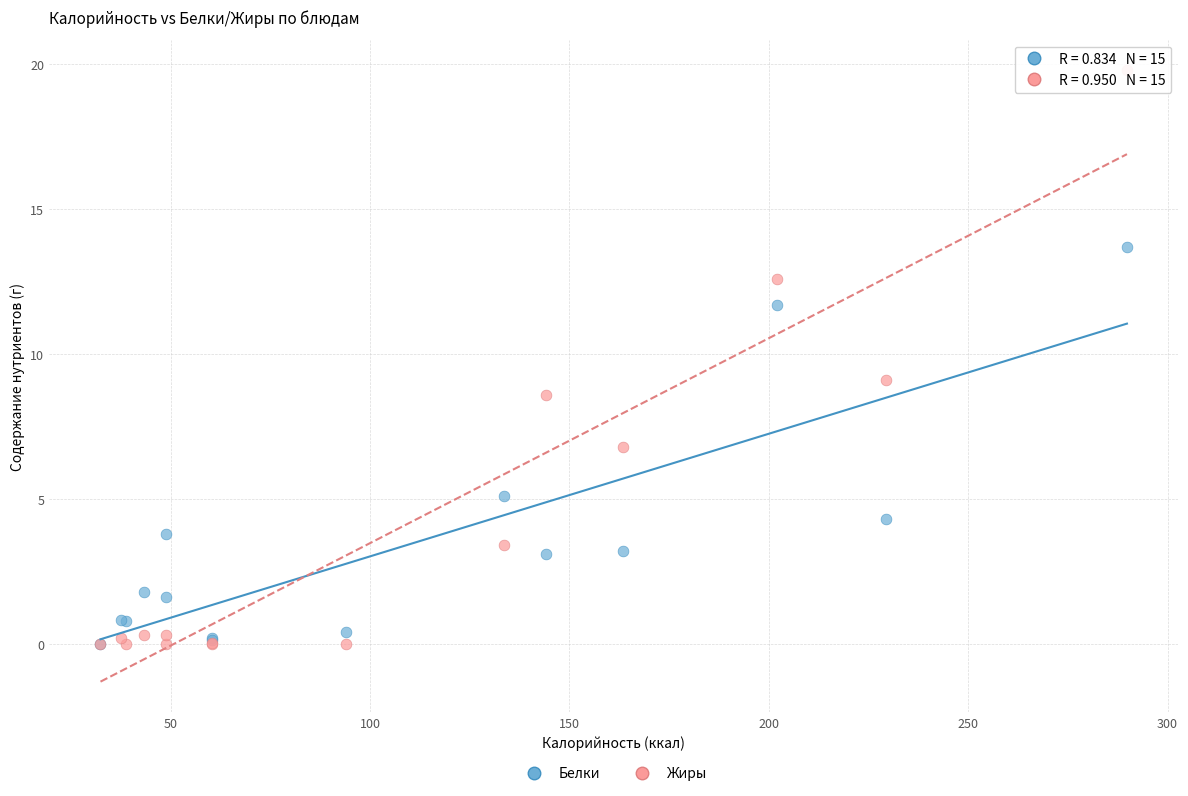

Which series has the widest spread of Y values?

Жиры